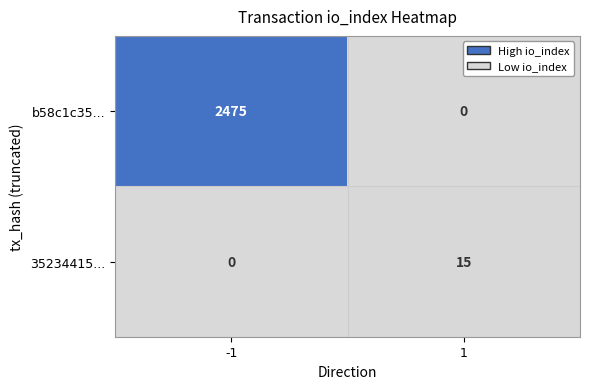

List the series in order of their overall mean, lowest first.

35234415..., b58c1c35...